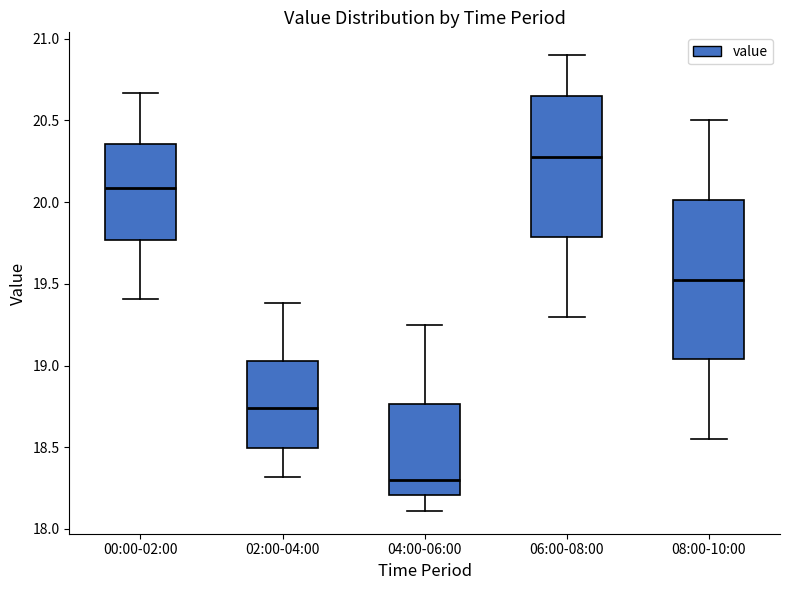

Reading left to right, transcribe this box plot: for each box, give where its median line is, the range the box spans, and where its two whiskers end, as read against the y-axis. The values are not printed on the chart, so give them approximately, as read against the axis.

00:00-02:00: median 20.10, box 19.75 to 20.35, whiskers 19.40 to 20.65
02:00-04:00: median 18.75, box 18.50 to 19.05, whiskers 18.30 to 19.40
04:00-06:00: median 18.30, box 18.20 to 18.75, whiskers 18.10 to 19.25
06:00-08:00: median 20.30, box 19.80 to 20.65, whiskers 19.30 to 20.90
08:00-10:00: median 19.55, box 19.05 to 20.00, whiskers 18.55 to 20.50